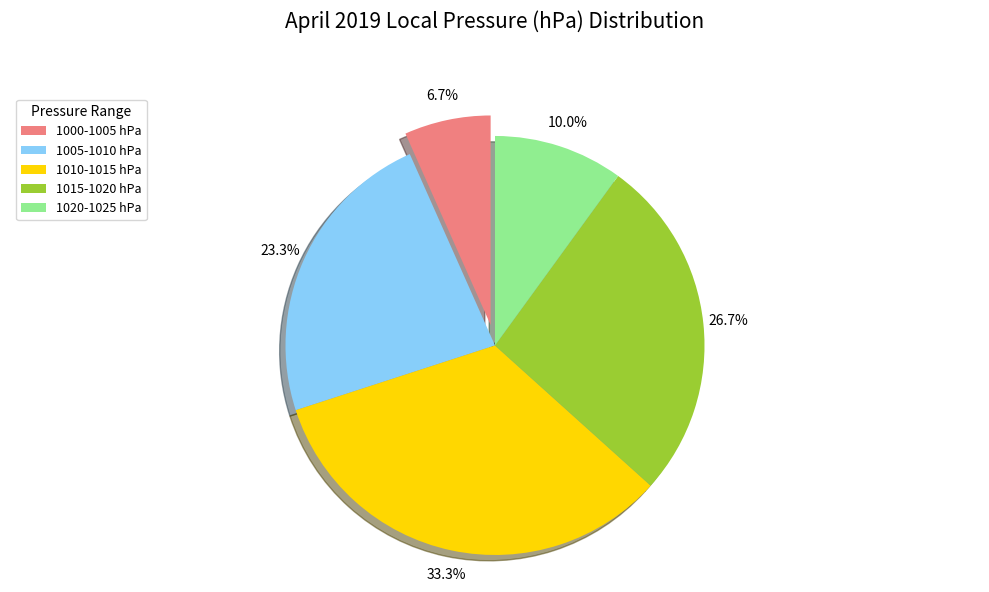

Count the number of slices in the pie.

5